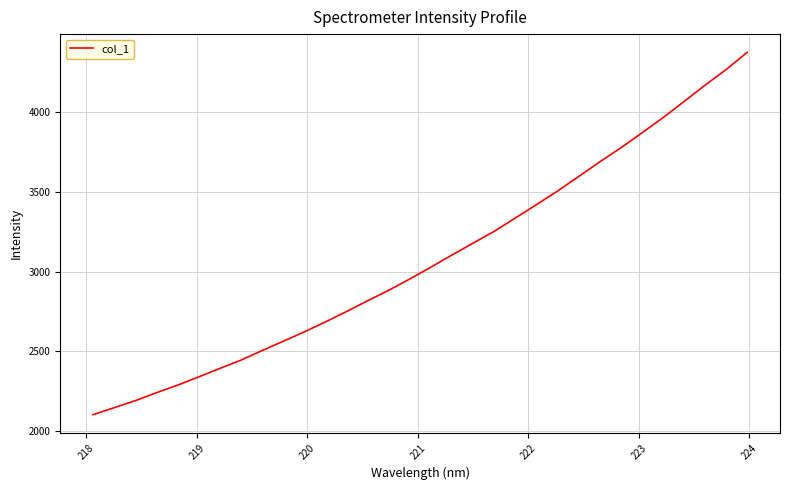

What is the minimum value shown in the chart?

2102.7